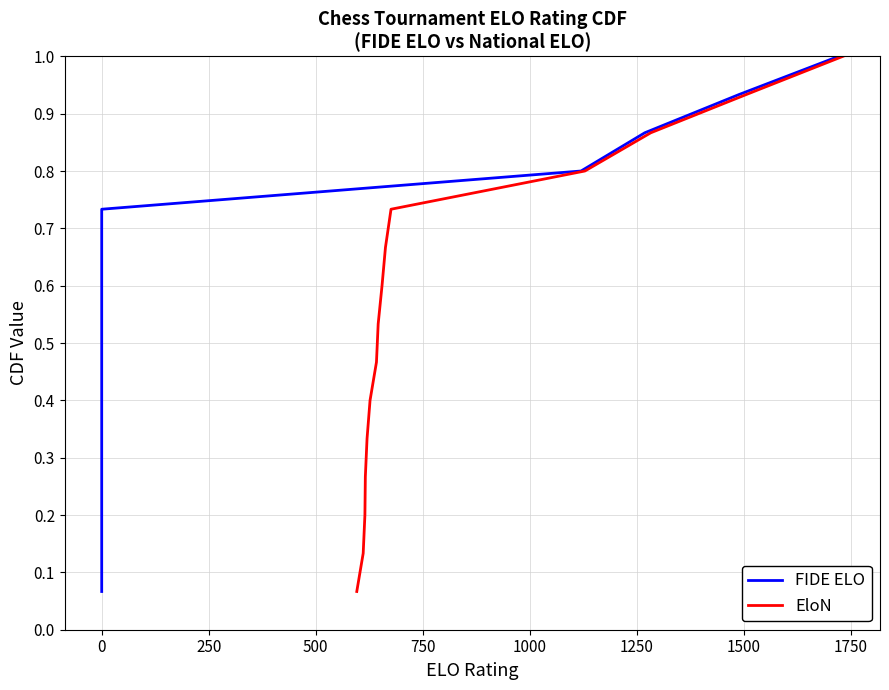

What are all the series names shown in the legend?

FIDE ELO, EloN